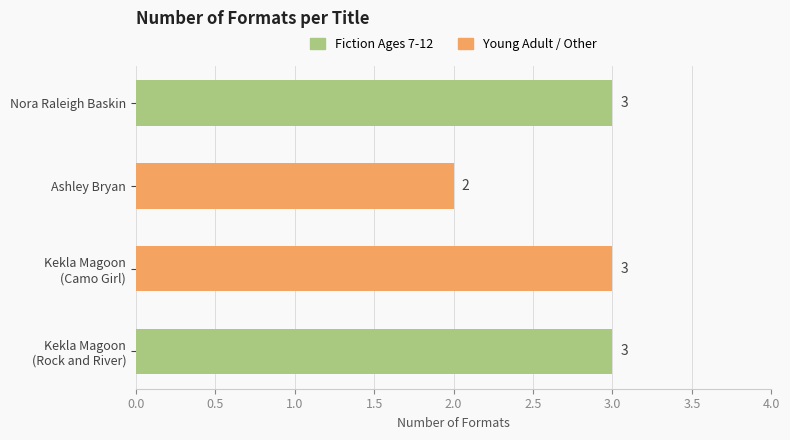

At which label is the value closest to 2?

Ashley Bryan